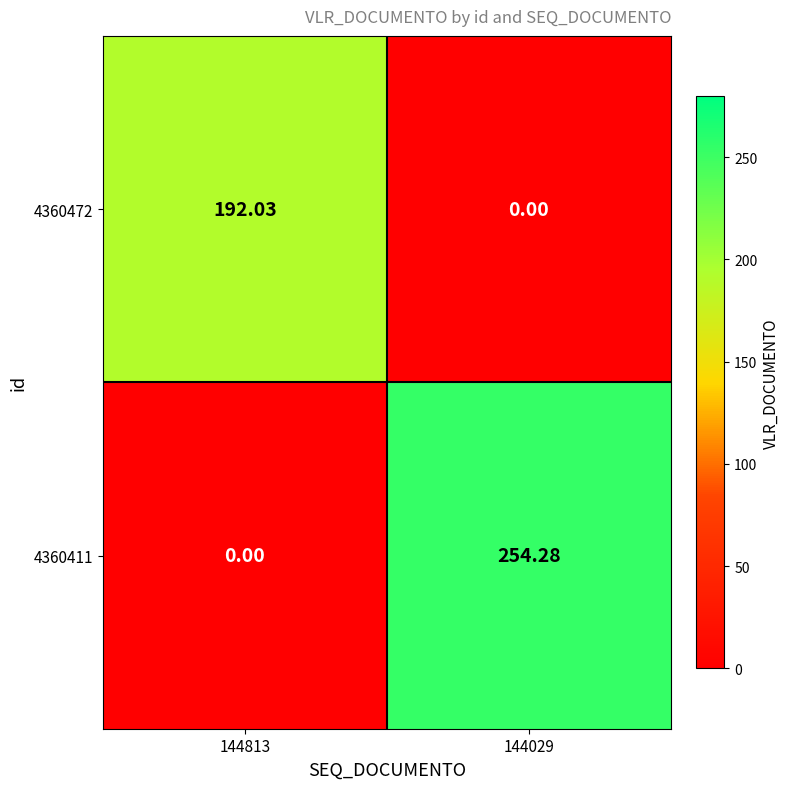

Reading left to right, list all the values displayed in this chart.

4360472: 144813=192.0	144029=0.0
4360411: 144813=0.0	144029=254.3